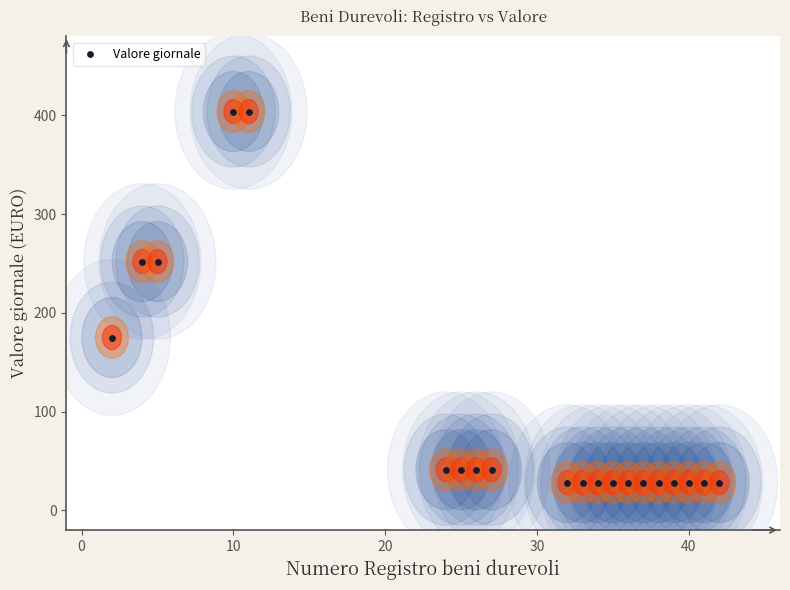

What is the range of X values (max minus min)?

40.0